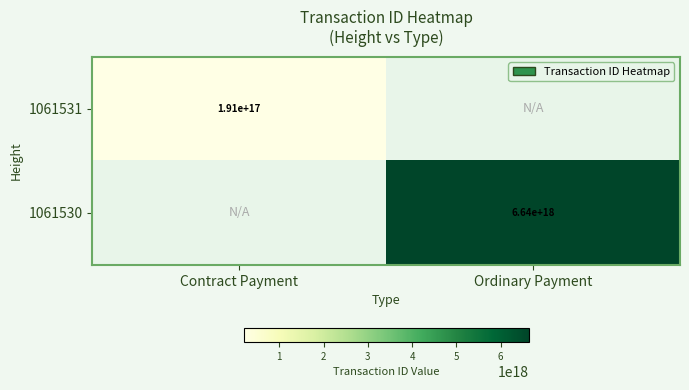

True or false: 1061531 has a value of 191000000000000000 at Contract Payment.

True